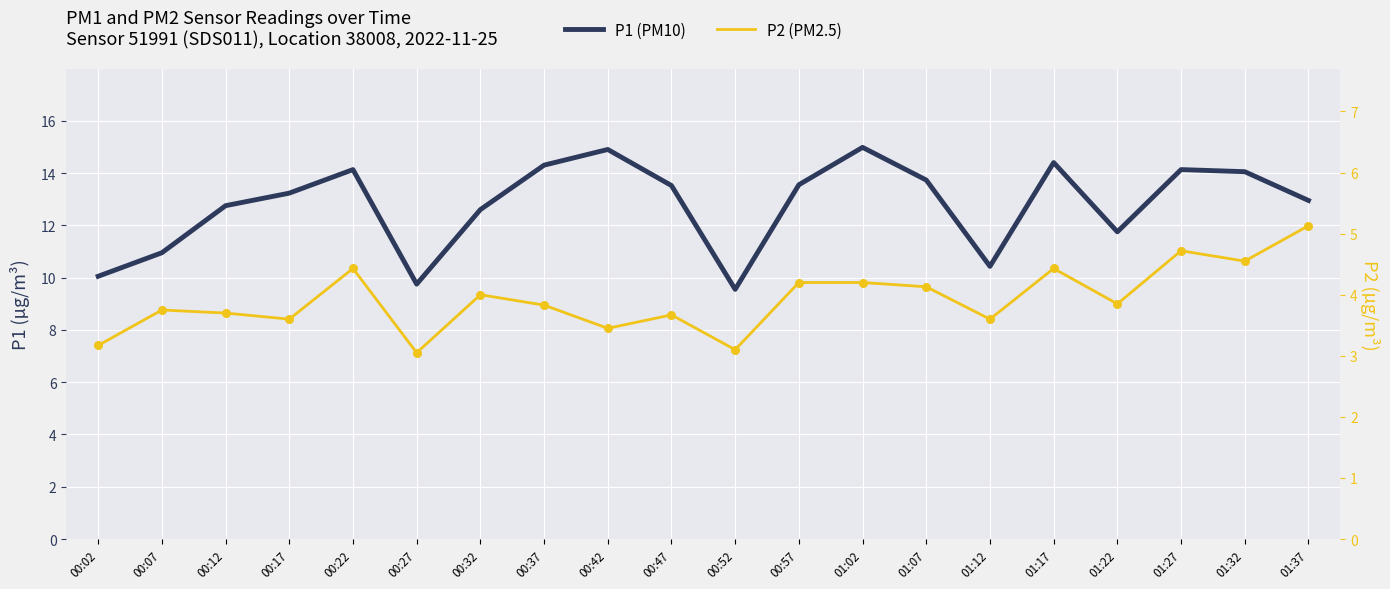

Which series has the largest total across all categories?

P1